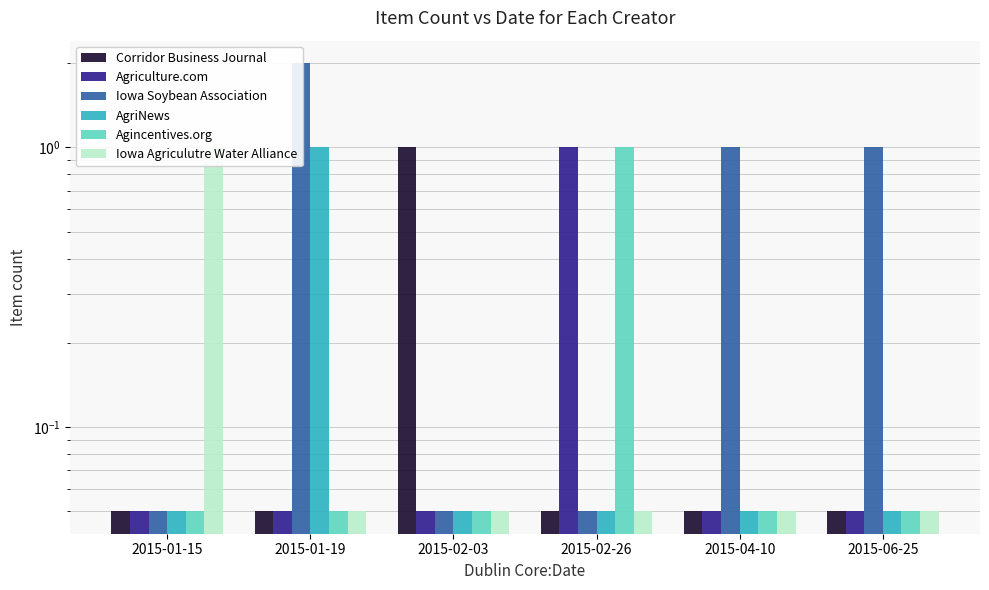

What position from the right is 2015-01-19?

5